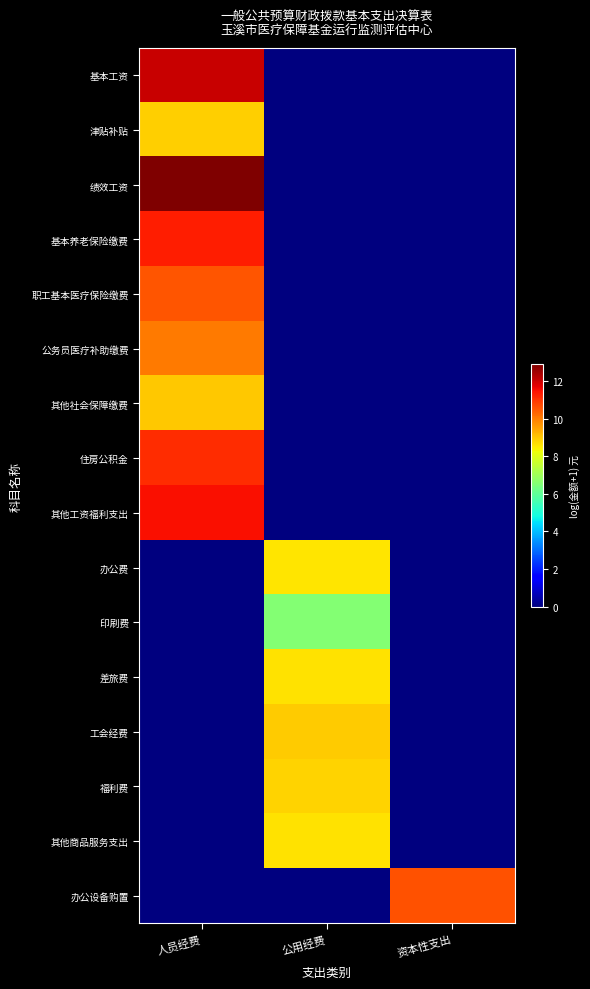

Reading left to right, what are all the values shown in this chart?

基本工资: 人员经费=12.1	公用经费=0.0	资本性支出=0.0
津贴补贴: 人员经费=8.9	公用经费=0.0	资本性支出=0.0
绩效工资: 人员经费=12.9	公用经费=0.0	资本性支出=0.0
基本养老保险缴费: 人员经费=11.3	公用经费=0.0	资本性支出=0.0
职工基本医疗保险缴费: 人员经费=10.6	公用经费=0.0	资本性支出=0.0
公务员医疗补助缴费: 人员经费=10.0	公用经费=0.0	资本性支出=0.0
其他社会保障缴费: 人员经费=9.0	公用经费=0.0	资本性支出=0.0
住房公积金: 人员经费=11.1	公用经费=0.0	资本性支出=0.0
其他工资福利支出: 人员经费=11.5	公用经费=0.0	资本性支出=0.0
办公费: 人员经费=0.0	公用经费=8.6	资本性支出=0.0
印刷费: 人员经费=0.0	公用经费=6.6	资本性支出=0.0
差旅费: 人员经费=0.0	公用经费=8.6	资本性支出=0.0
工会经费: 人员经费=0.0	公用经费=8.9	资本性支出=0.0
福利费: 人员经费=0.0	公用经费=8.8	资本性支出=0.0
其他商品服务支出: 人员经费=0.0	公用经费=8.6	资本性支出=0.0
办公设备购置: 人员经费=0.0	公用经费=0.0	资本性支出=10.6